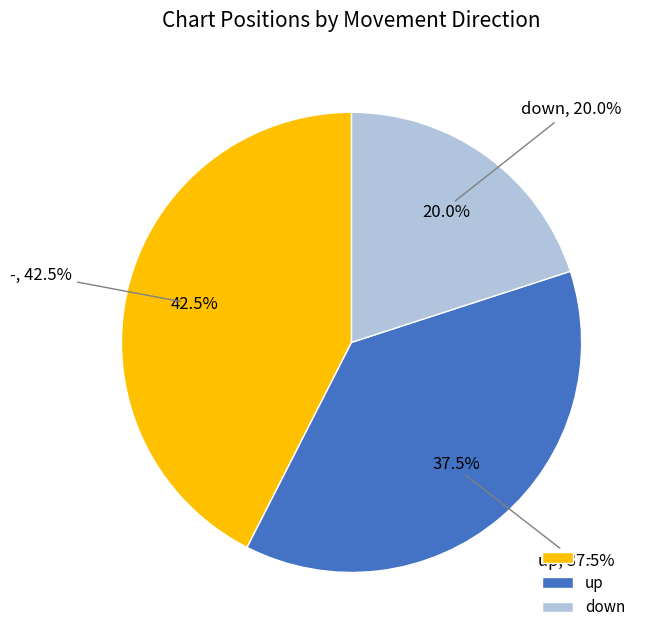

Which slice is the largest?

-